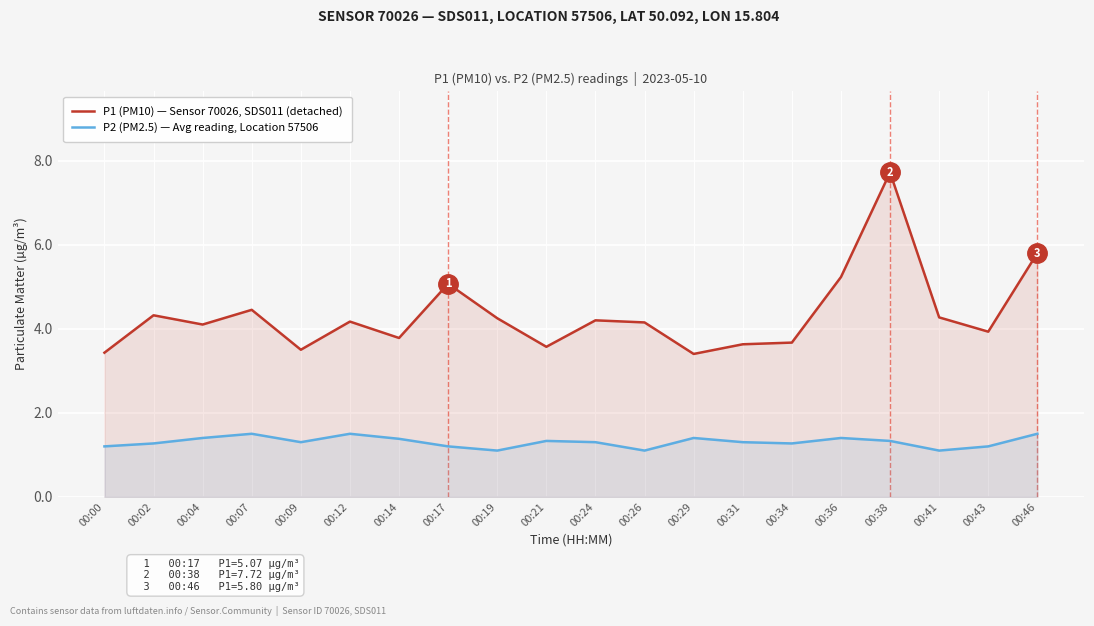

True or false: P2 (PM2.5) — Avg reading, Location 57506 and P1 (PM10) — Sensor 70026, SDS011 (detached) cross at least once.

False